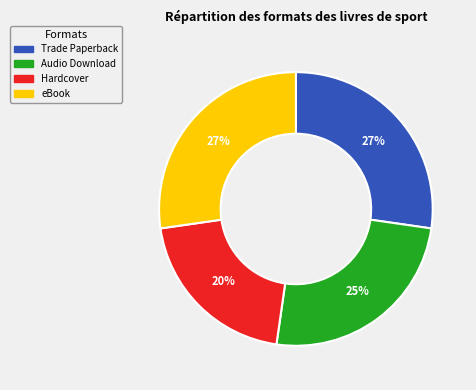

Is the sum of Trade Paperback and Audio Download greater than half?

Yes